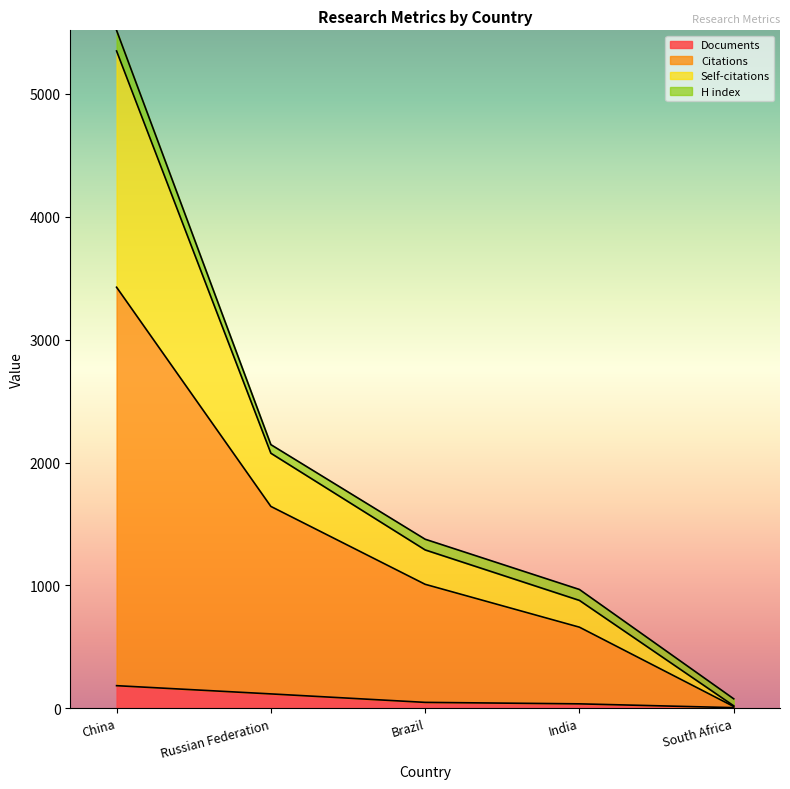

At which category is the sum across all series the highest?

China